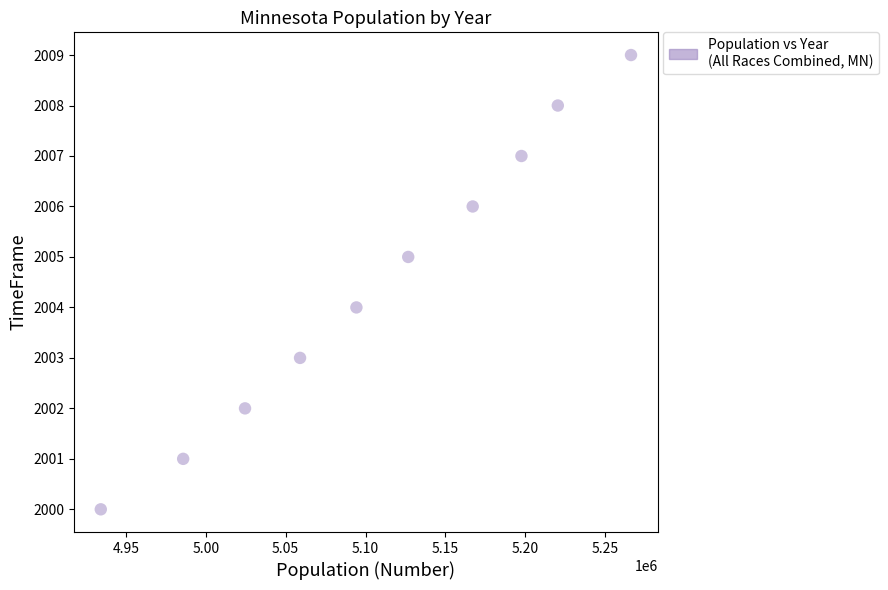

What is the range of Y values (max minus min)?

9